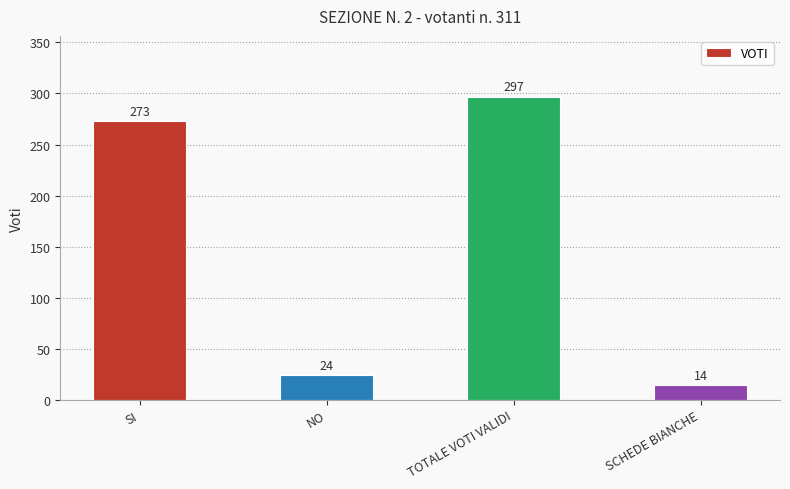

What is the approximate value at SCHEDE BIANCHE, to the nearest 5?

15